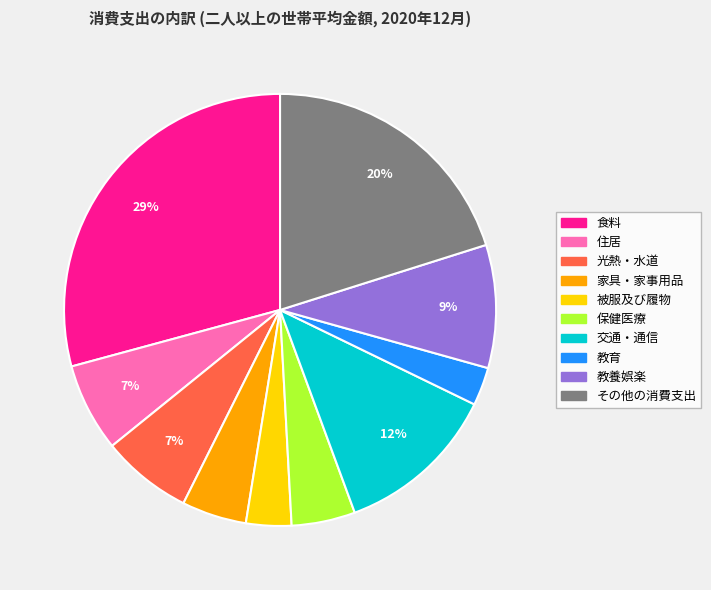

To the nearest percent, what percentage of the pie is 光熱・水道?

7%